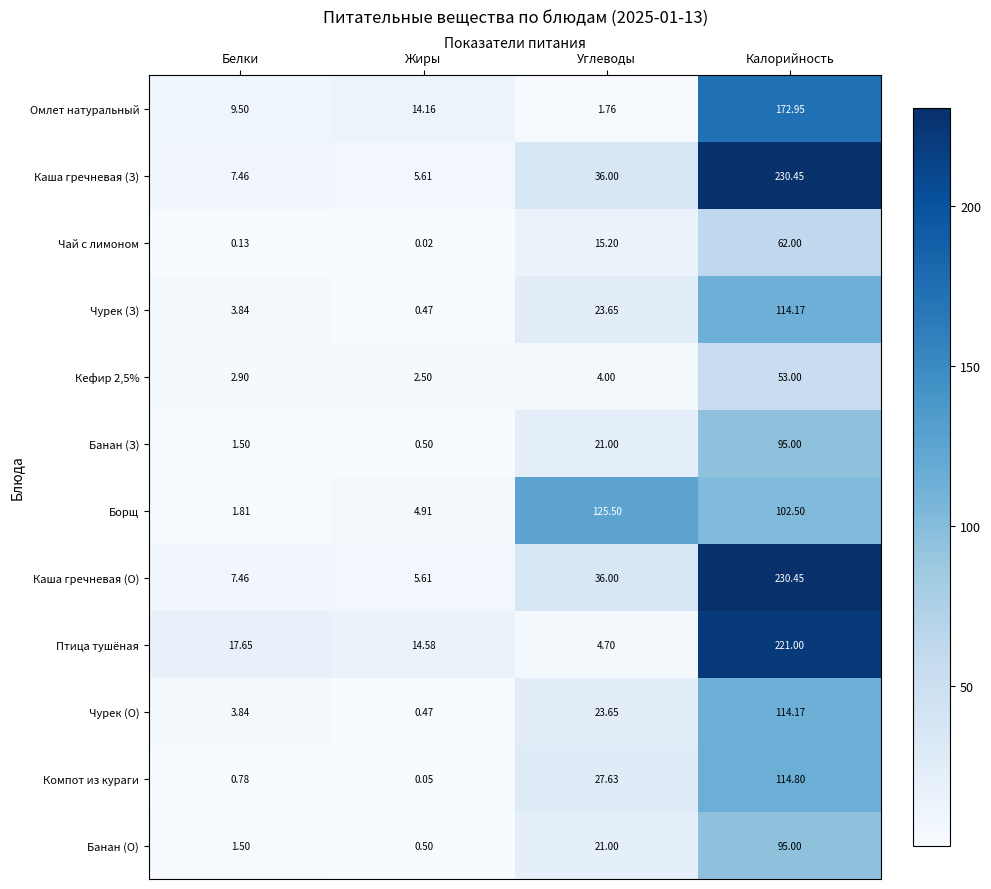

What is the spread (max minus min) of values at Белки?

17.5